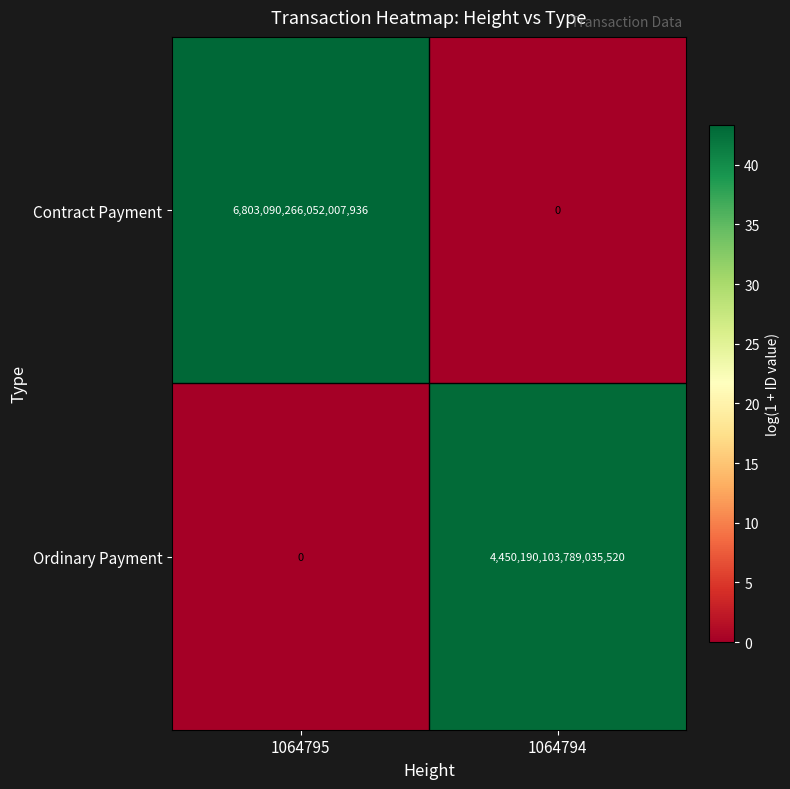

Rank the series at 1064794 from highest to lowest value.

Ordinary Payment, Contract Payment